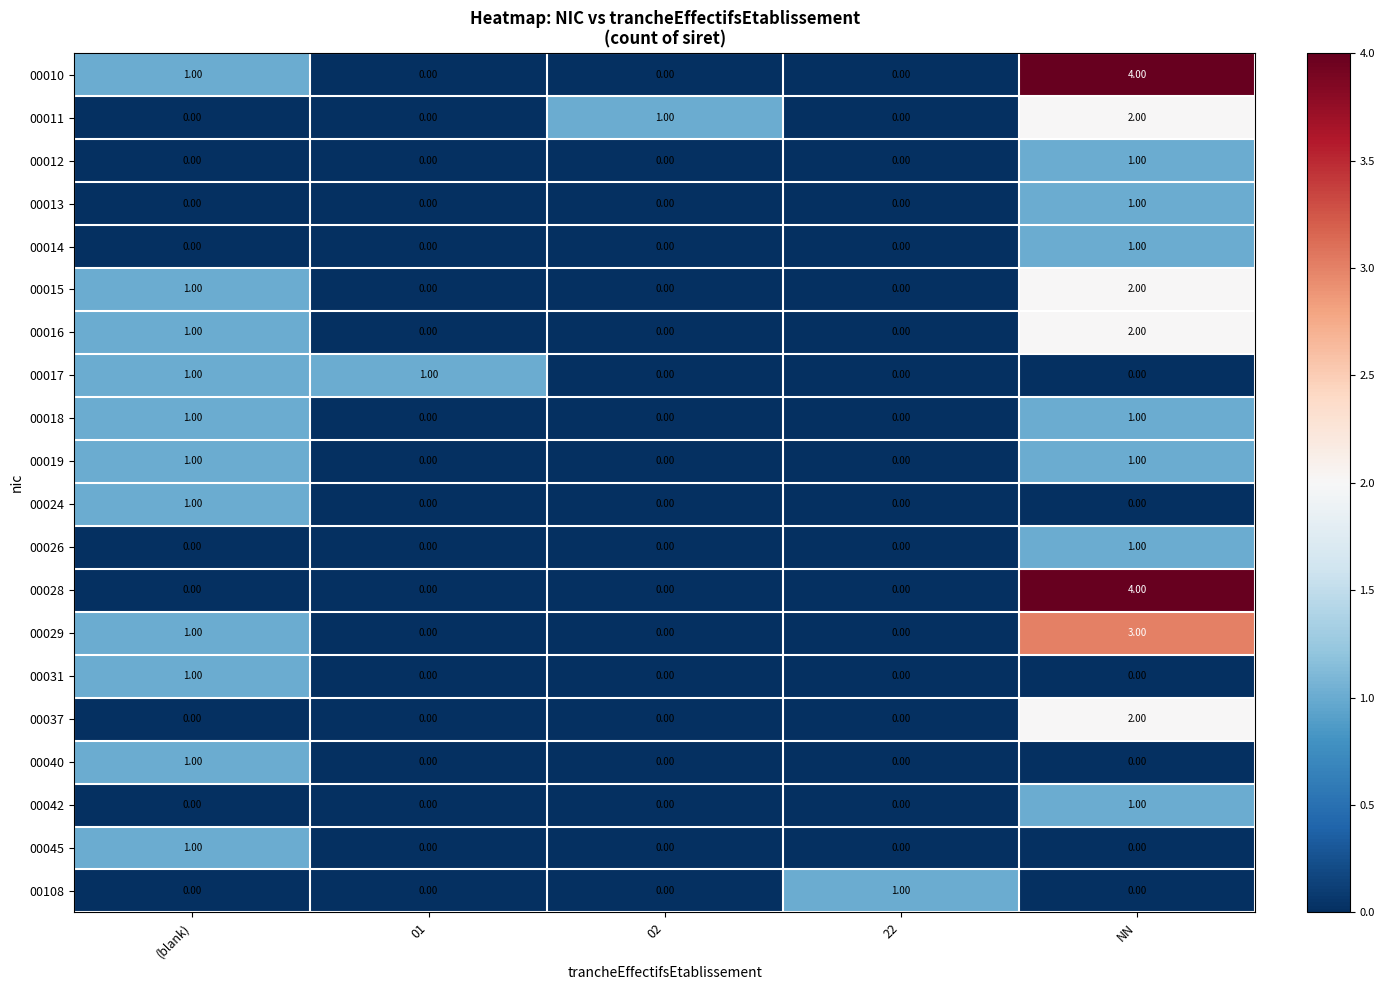

At which category is the sum across all series the highest?

NN